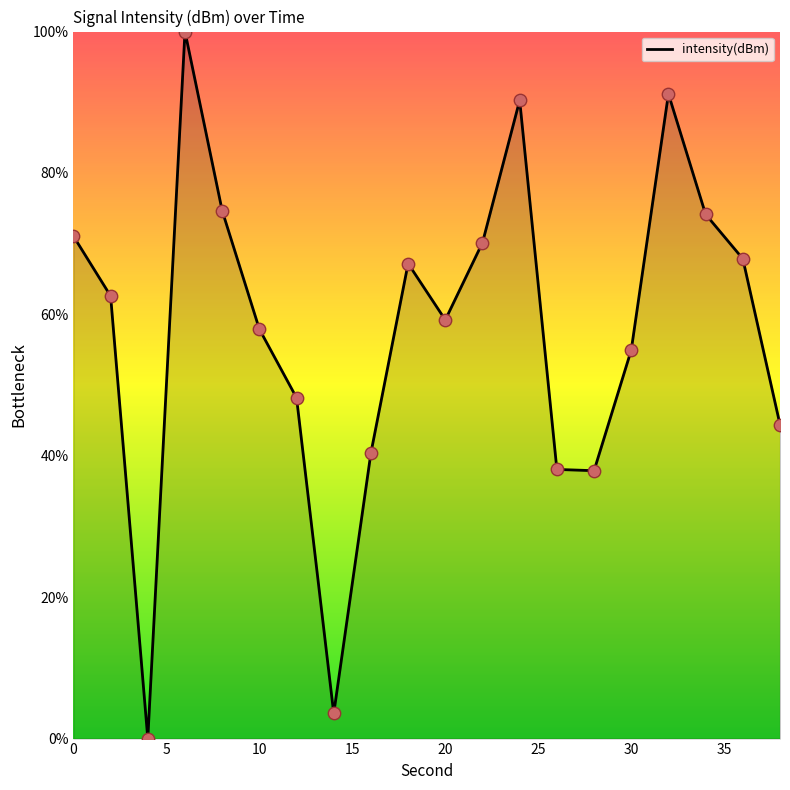

What is the difference between the maximum and minimum values?

100.0